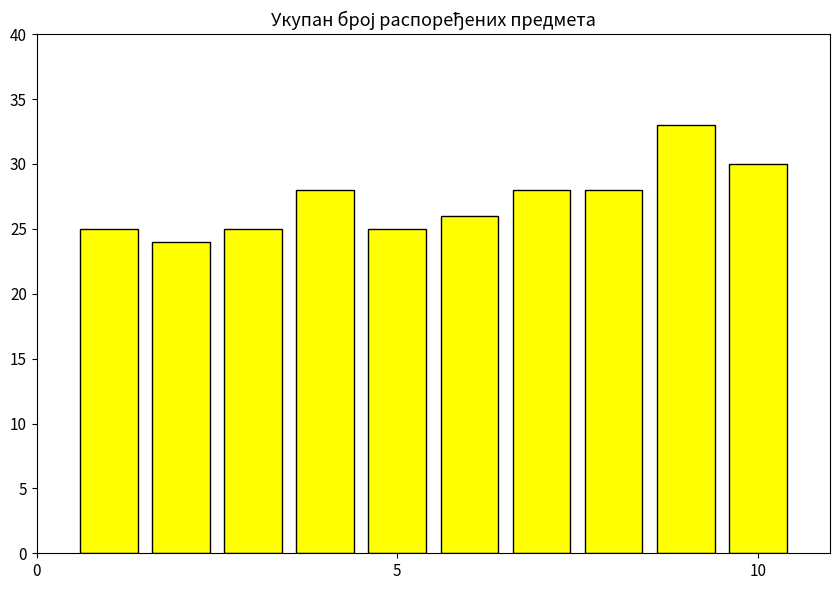

What is the value of the 3rd bar from the left?

25